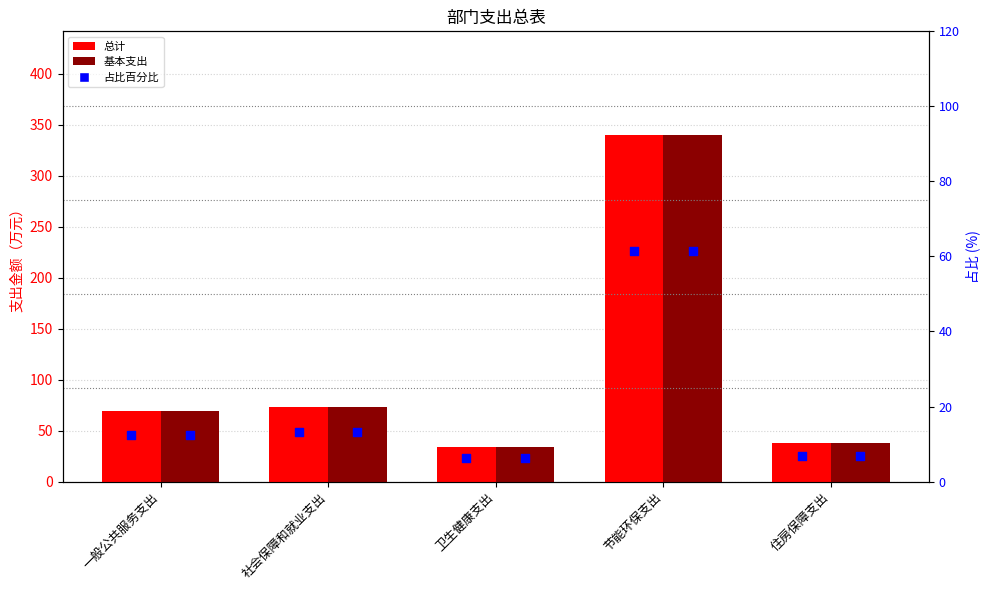

Which series has the widest spread of Y values?

总计